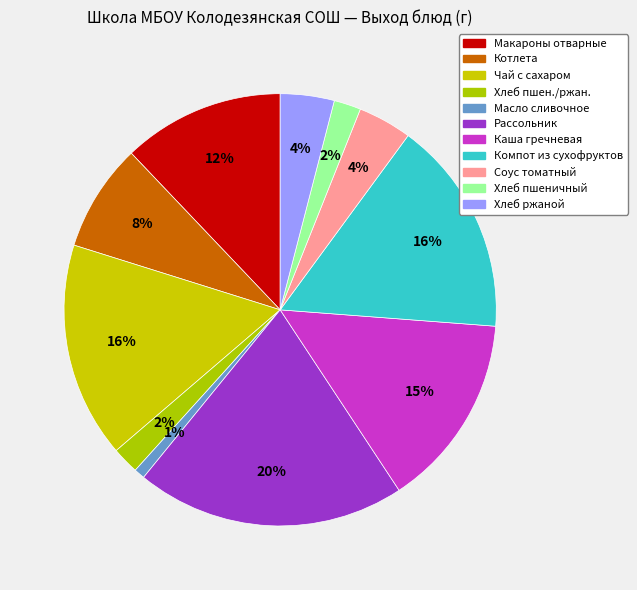

Does Макароны отварные represent more than half of the total?

No